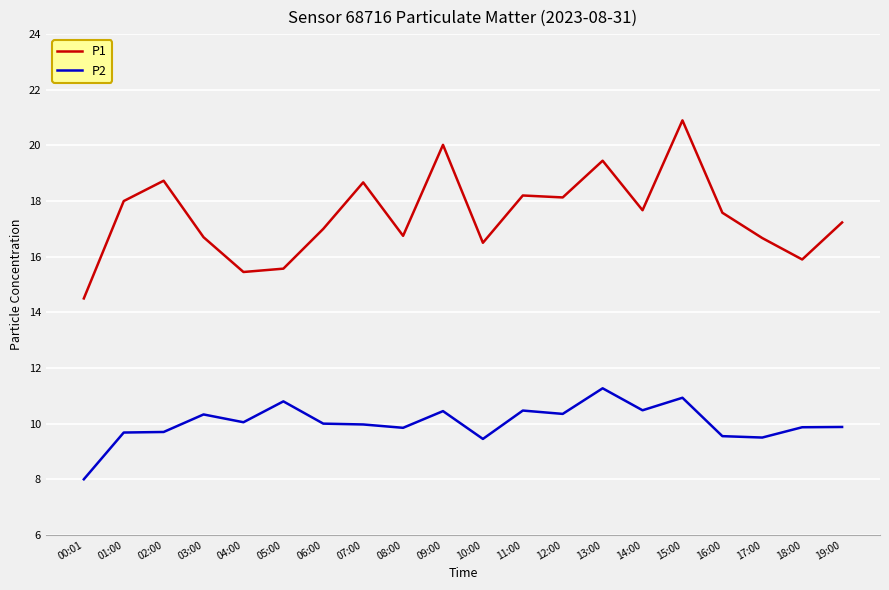

What are all the series names shown in the legend?

P1, P2